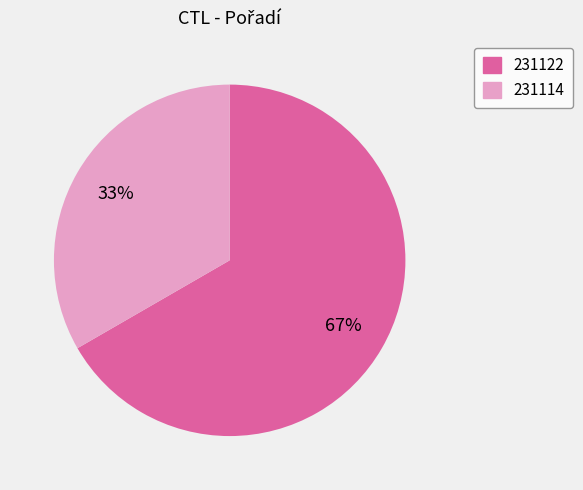

Do 231114 and 231122 together represent more than half of the pie?

Yes